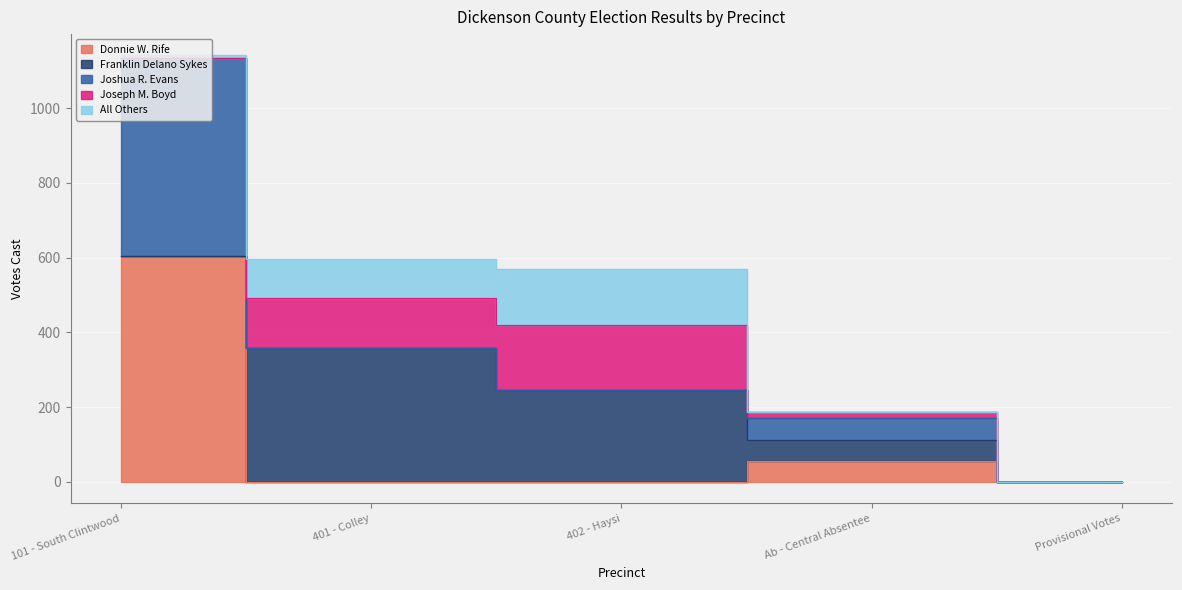

What are all the series names shown in the legend?

Donnie W. Rife, Franklin Delano Sykes, Joshua R. Evans, Joseph M. Boyd, All Others